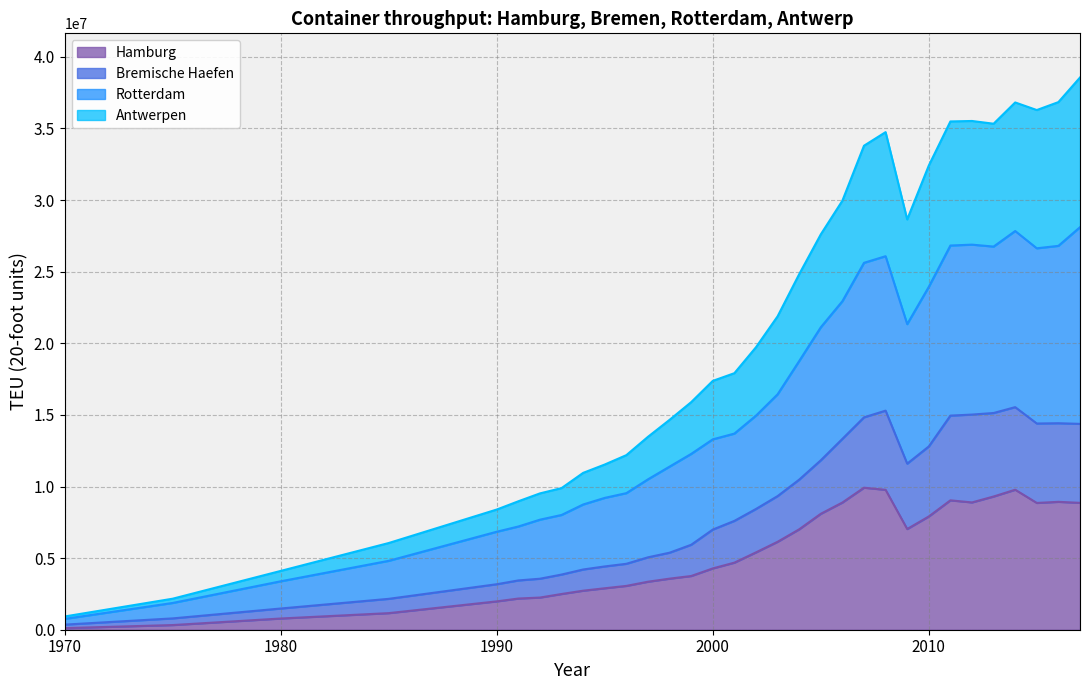

How many distinct data groups are displayed?

4